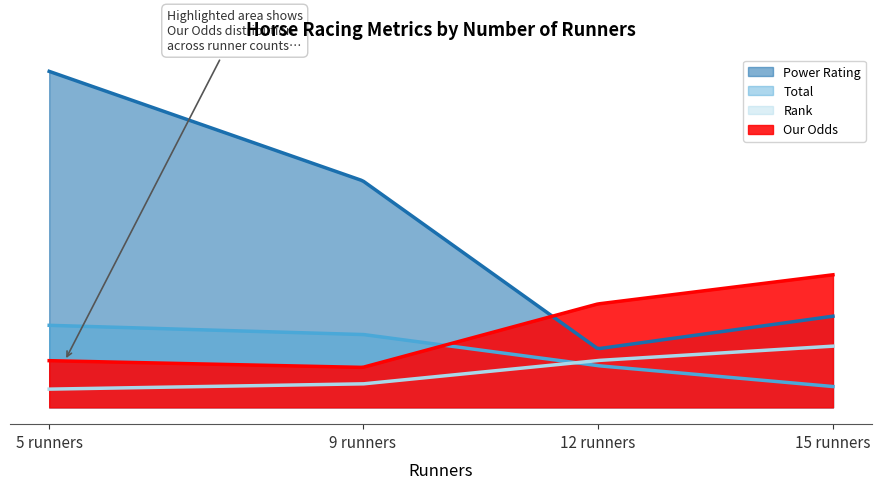

What is the difference between the maximum and minimum values in the Our Odds series?

8.2